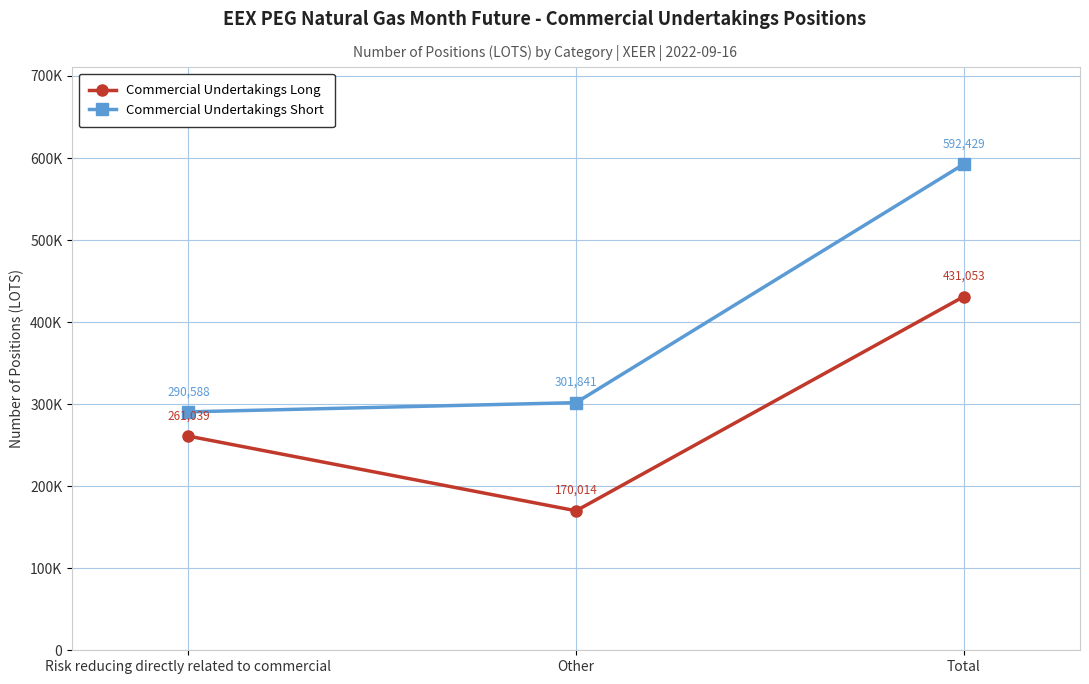

What is the label of the 2nd point from the left?

Other